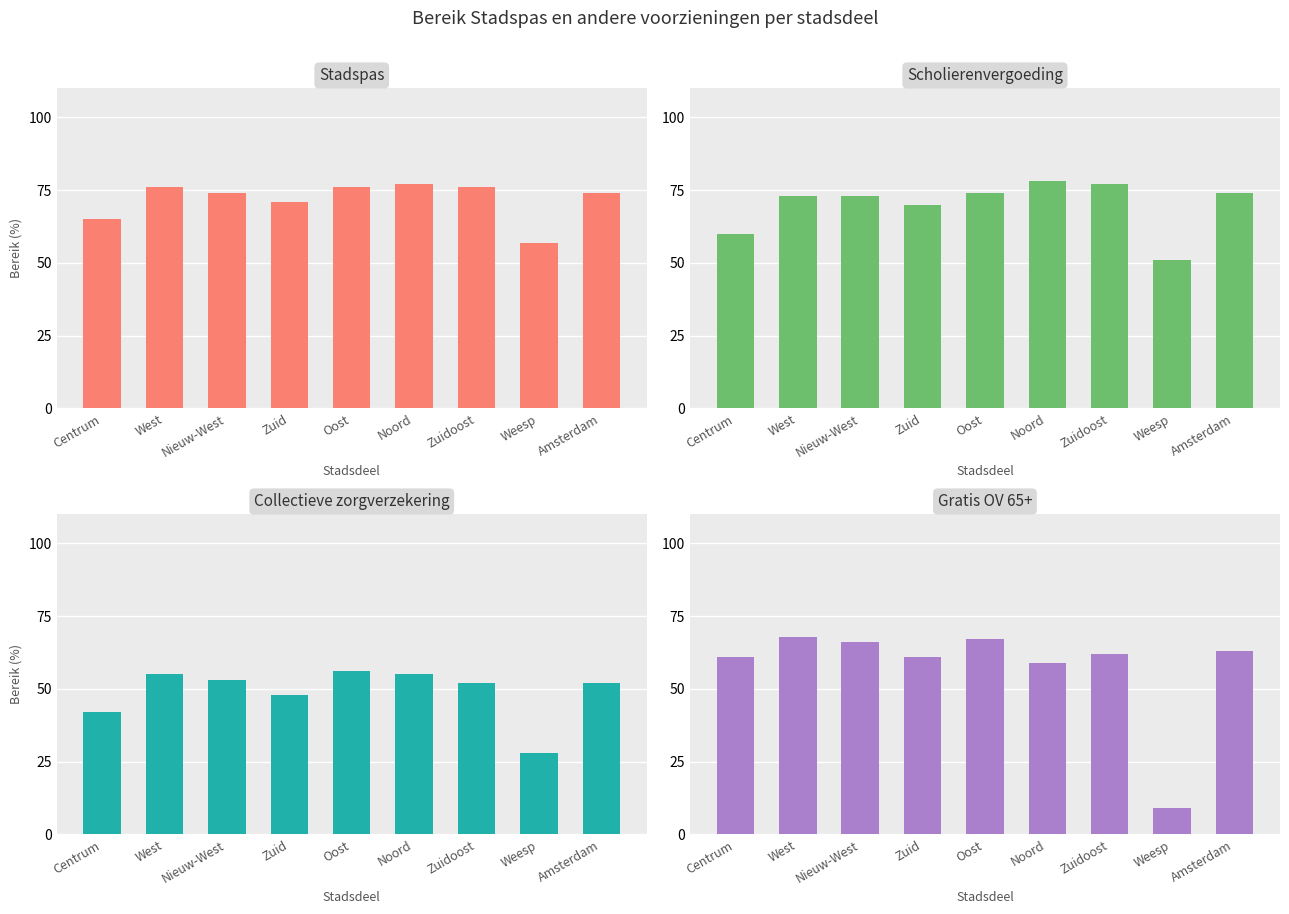

Which series has the largest total across all categories?

Stadspas